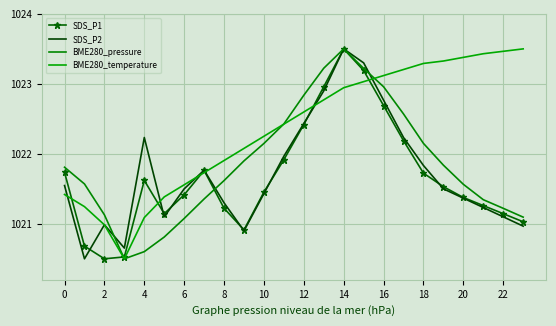

At how many categories does at least one series exceed 1020?

24